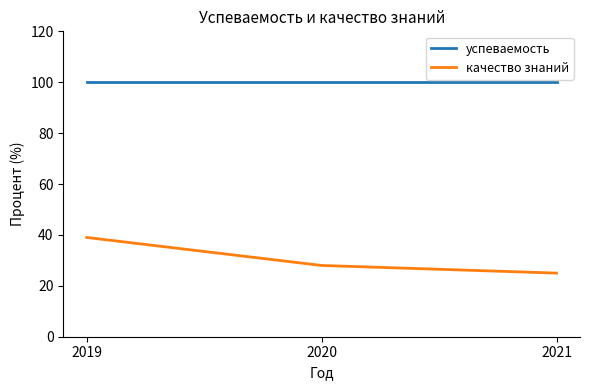

How many lines are shown in the chart?

2